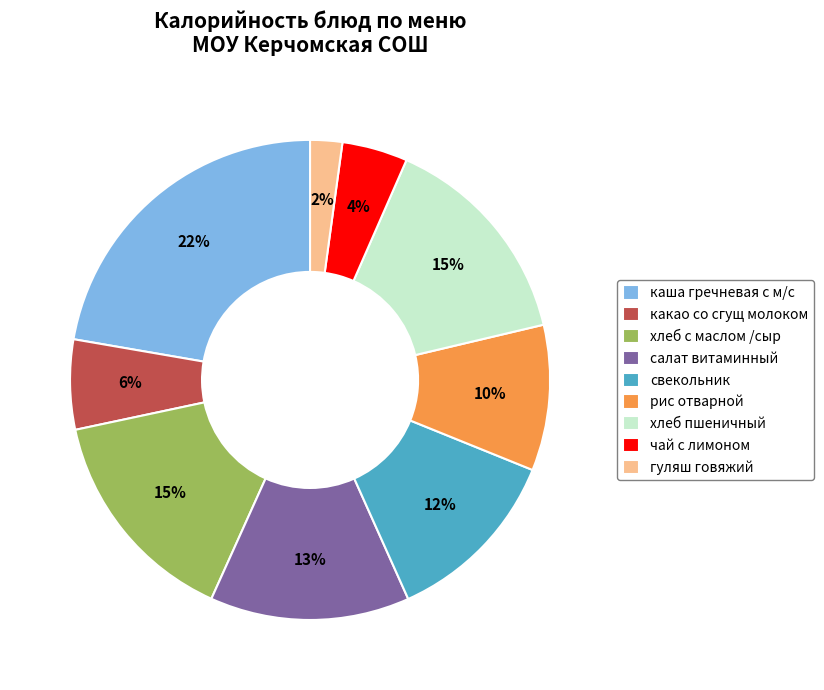

Count the number of slices in the pie.

9